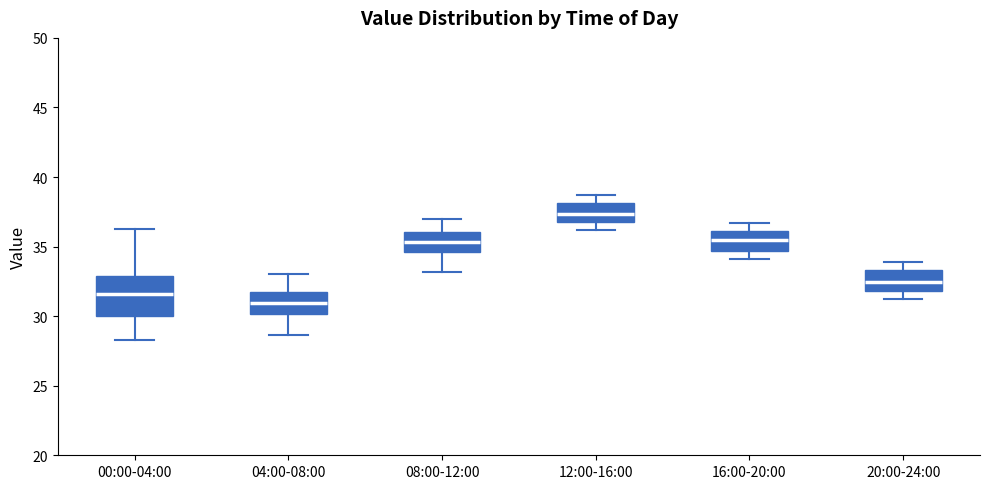

Comparing the boxes themselves (not the whiskers), which one is the tallest?

00:00-04:00